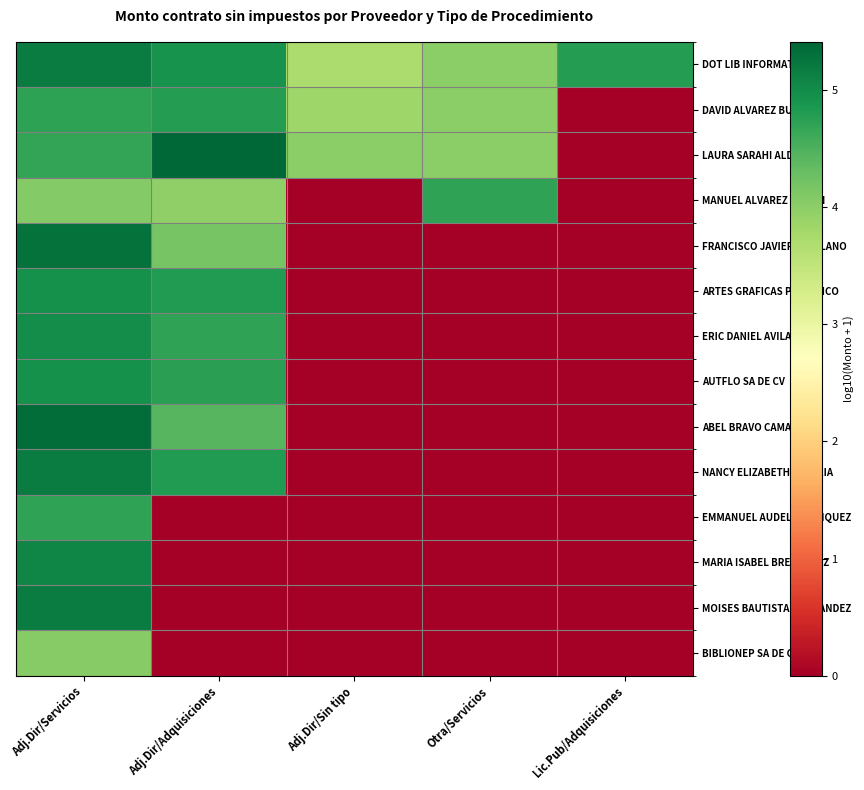

Which series has the largest total across all categories?

DOT LIB INFORMATION